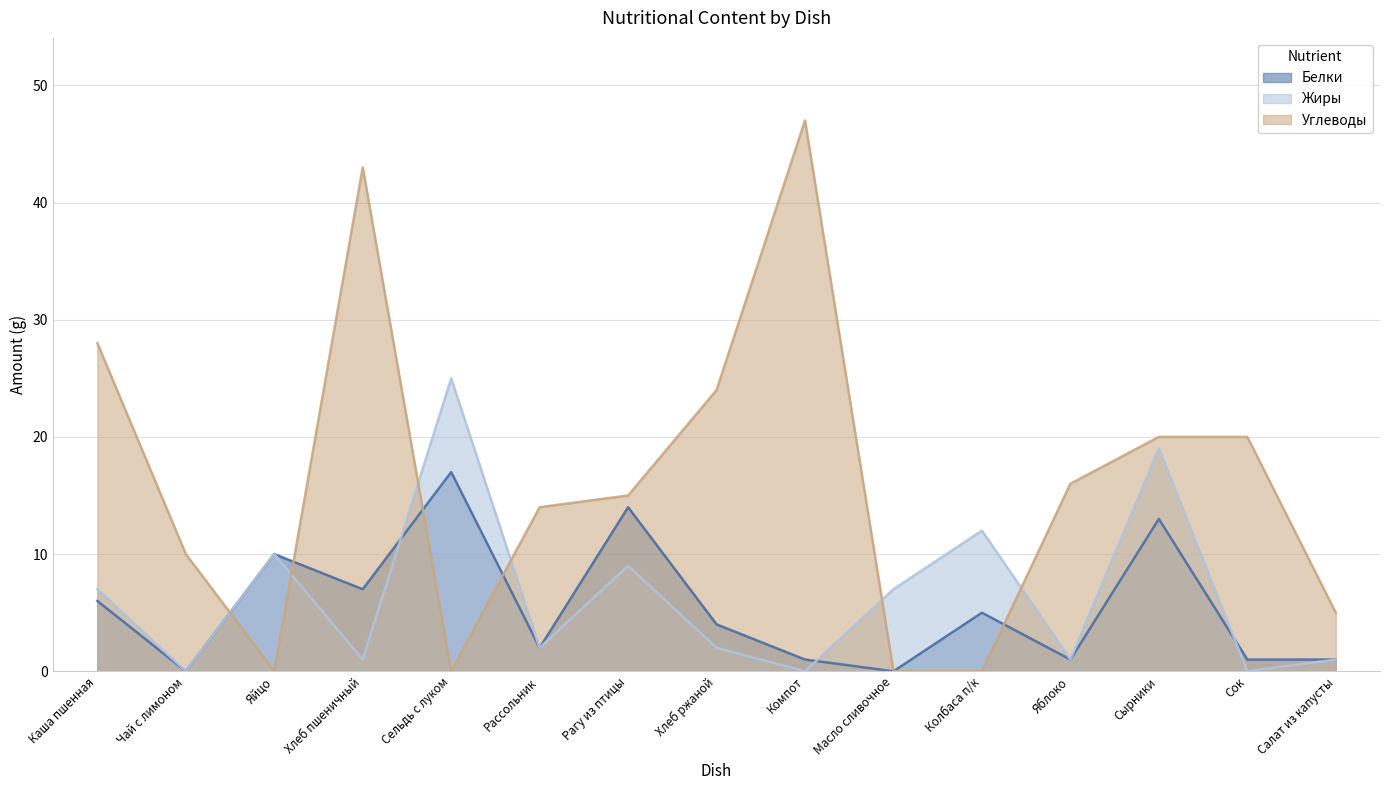

At which category is the sum across all series the highest?

Сырники